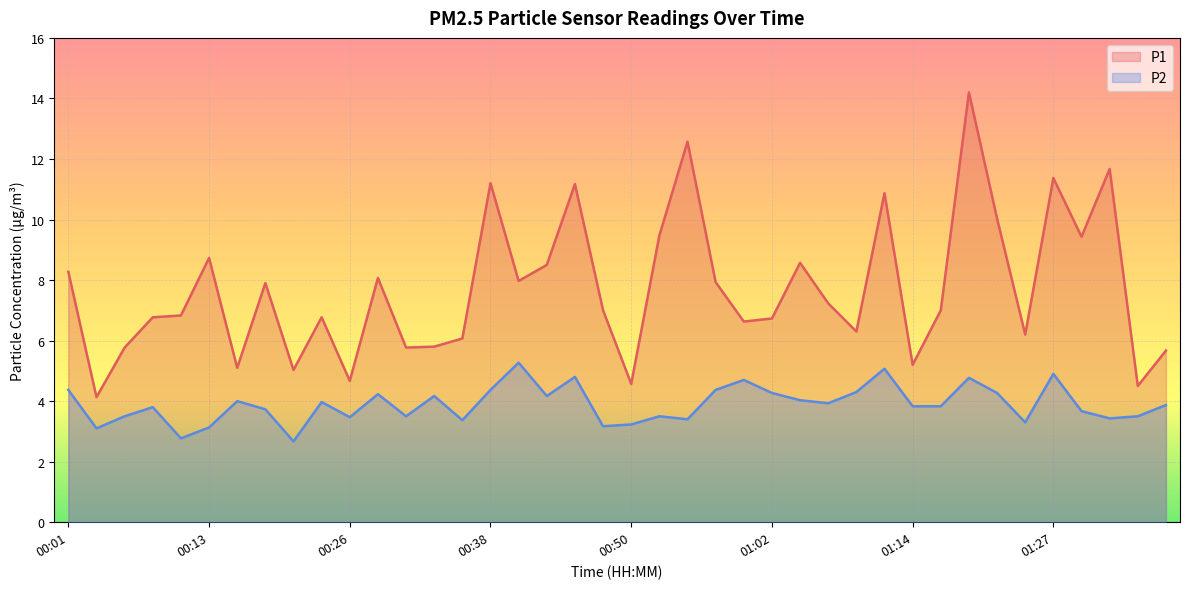

At which label is P2 closest to 3?

00:04